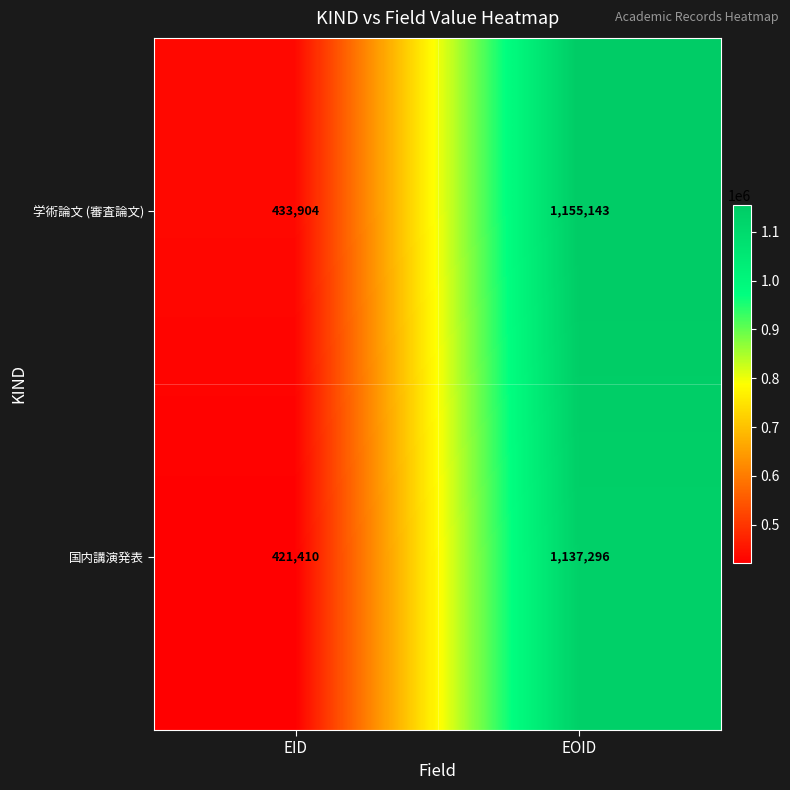

The value of 学術論文 (審査論文) at EID is 736228. True or false?

False